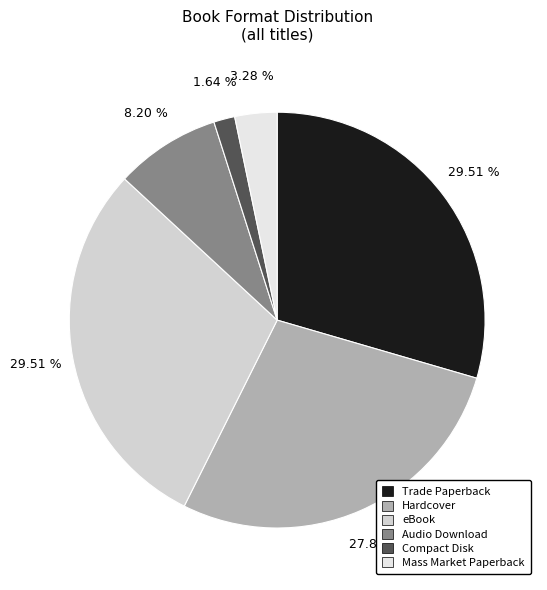

Is there any slice that represents more than half of the pie?

No